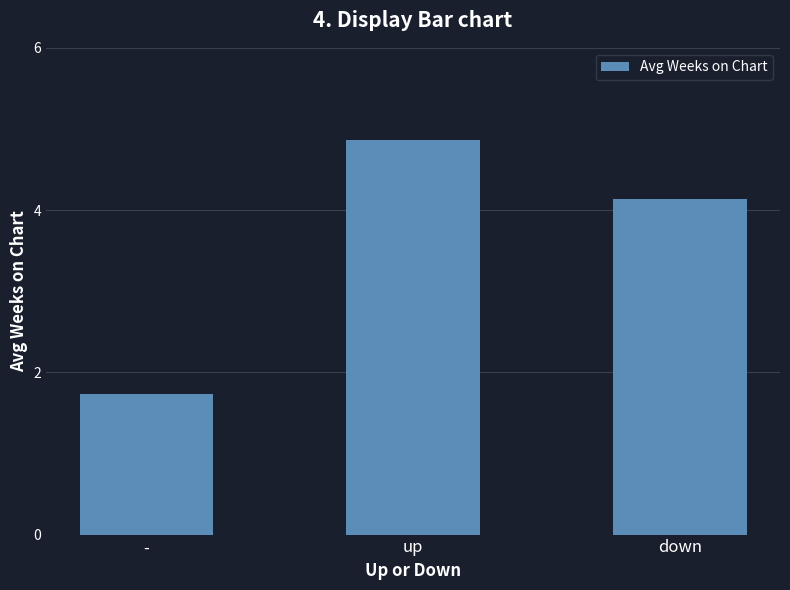

How many bars are there in total?

3